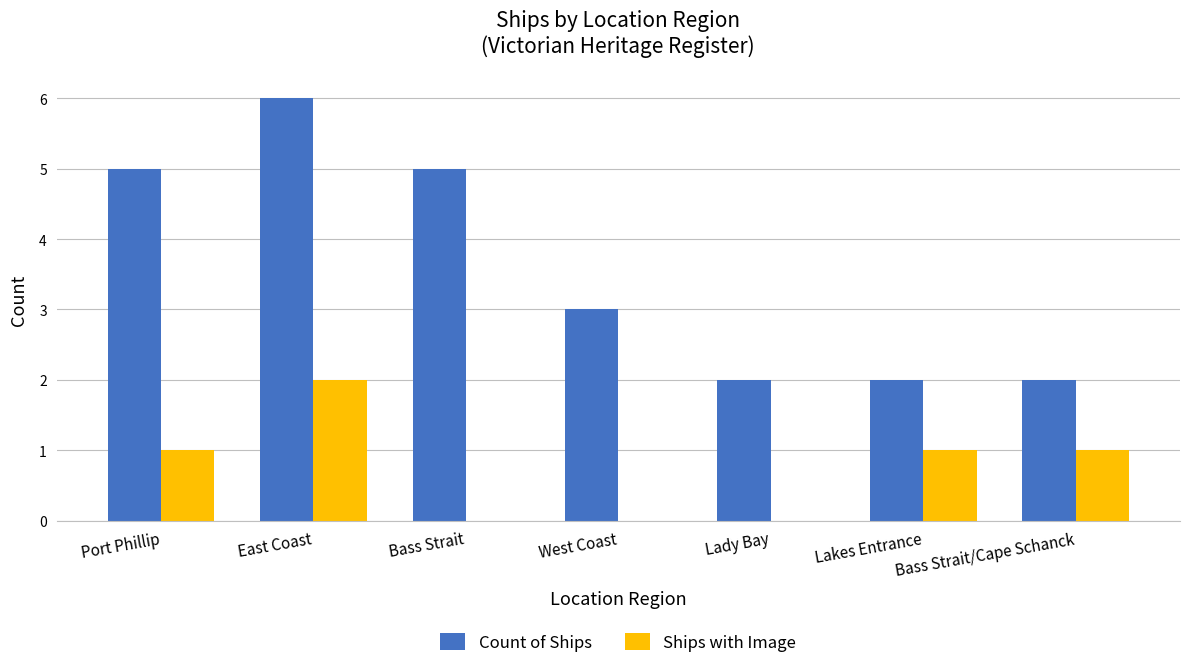

What is the sum of all Ships with Image values?

5